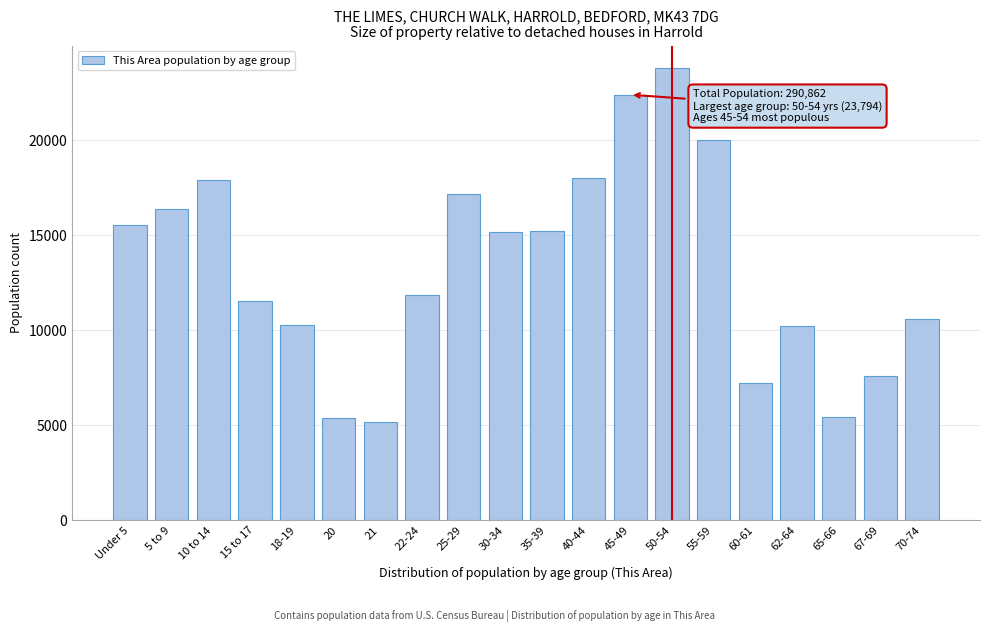

Is it true that the value at 18-19 is 14158?

False